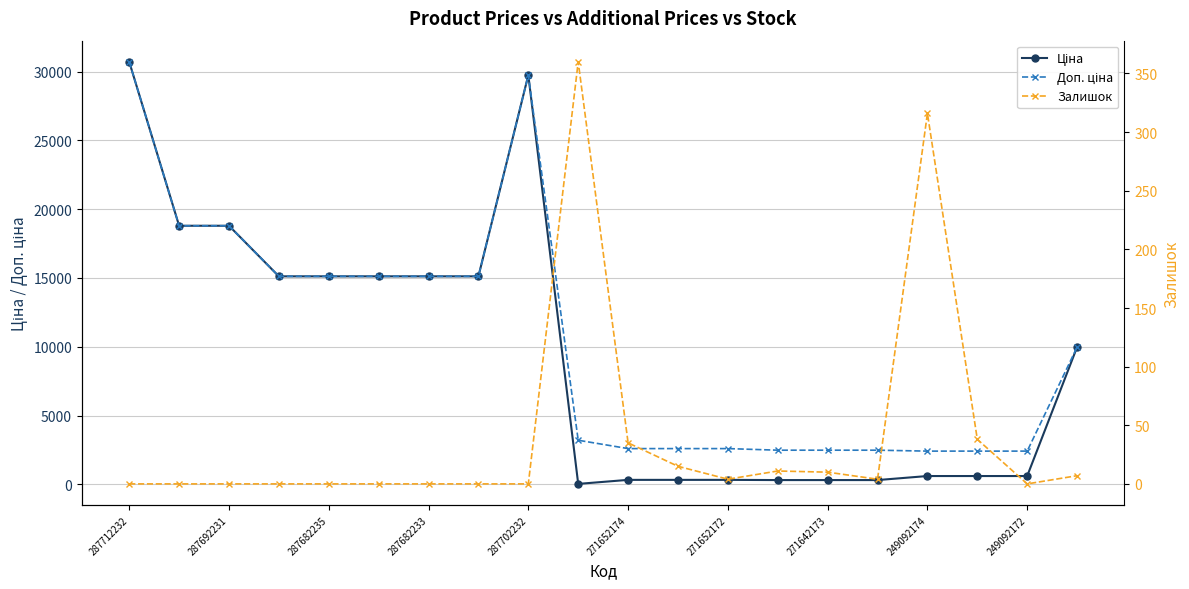

At which category is the sum across all series the highest?

287712232